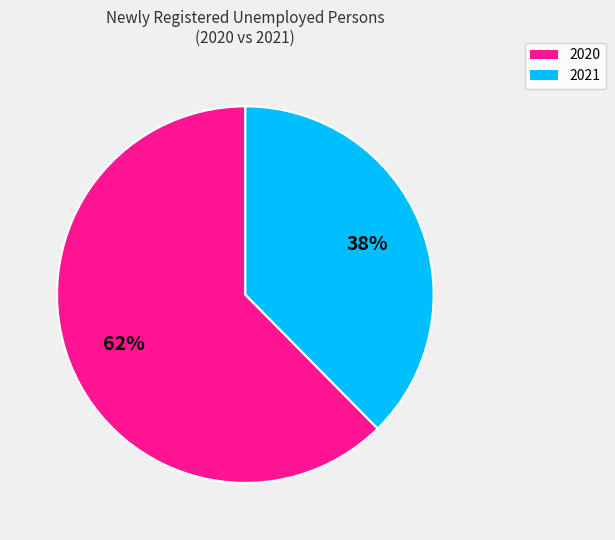

Which category accounts for the majority?

2020